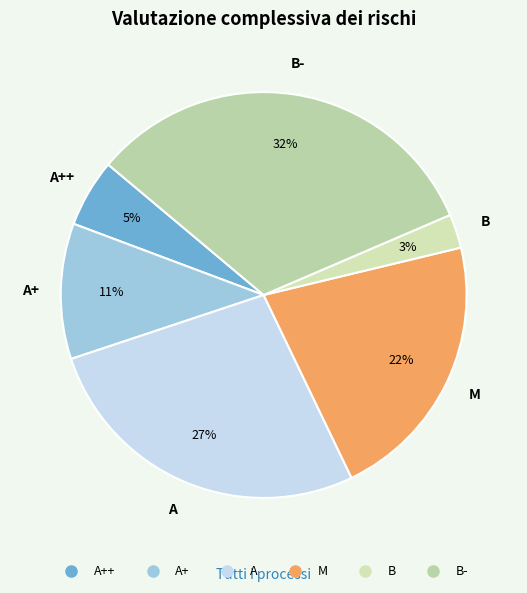

Count the number of slices in the pie.

6